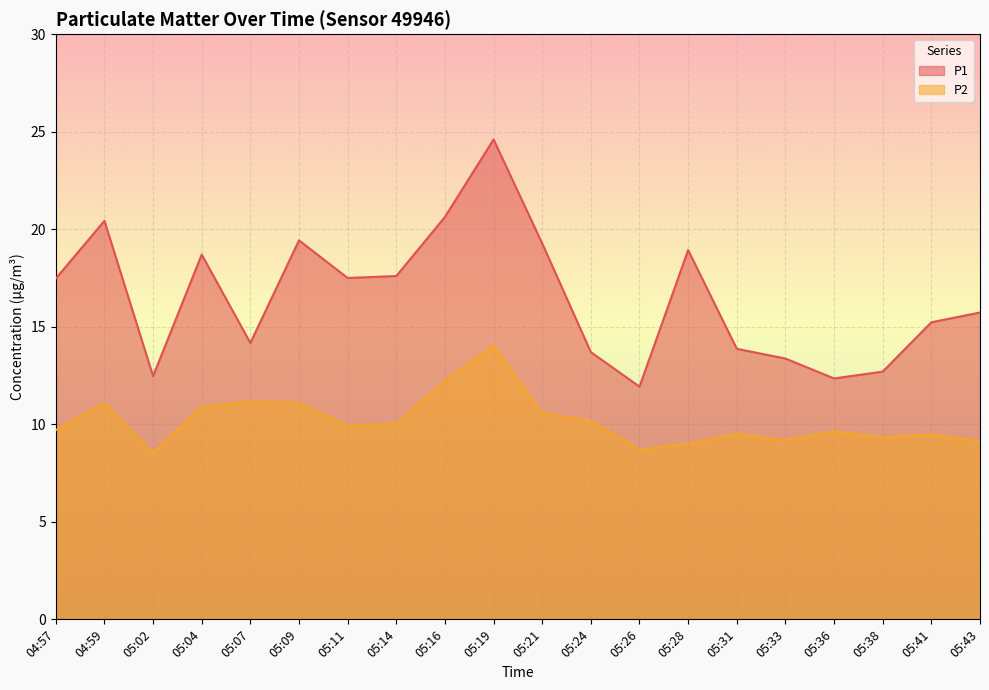

What is the lowest value of the P2 series?

8.5